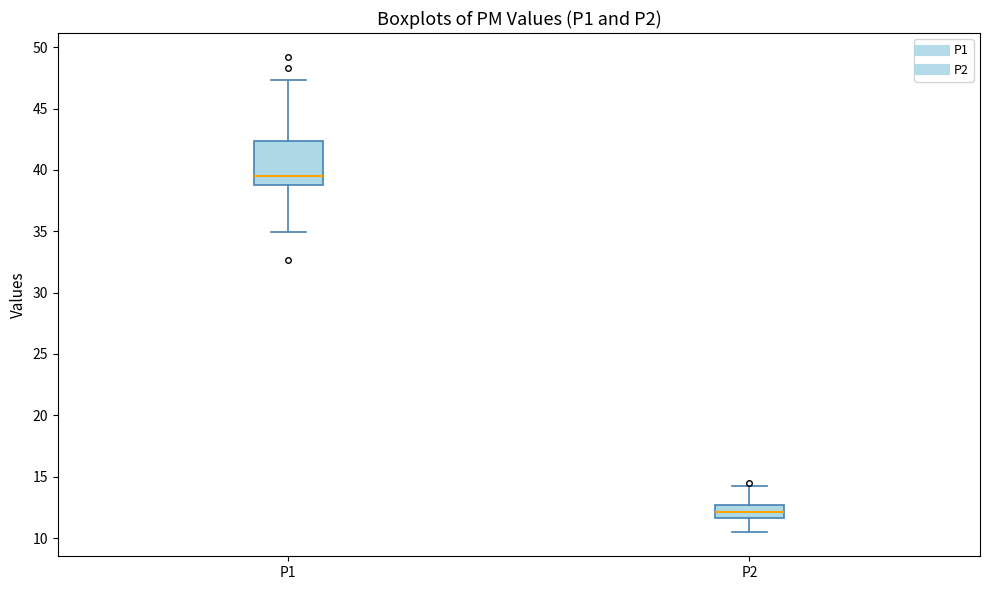

Reading left to right, read every box against the y-axis: the position of its median line, the range the box covers, and the ends of its whiskers. The values are not printed on the chart, so give them approximately, as read against the axis.

P1: median 39.5, box 39.0 to 42.5, whiskers 35.0 to 47.5
P2: median 12.0, box 11.5 to 12.5, whiskers 10.5 to 14.0